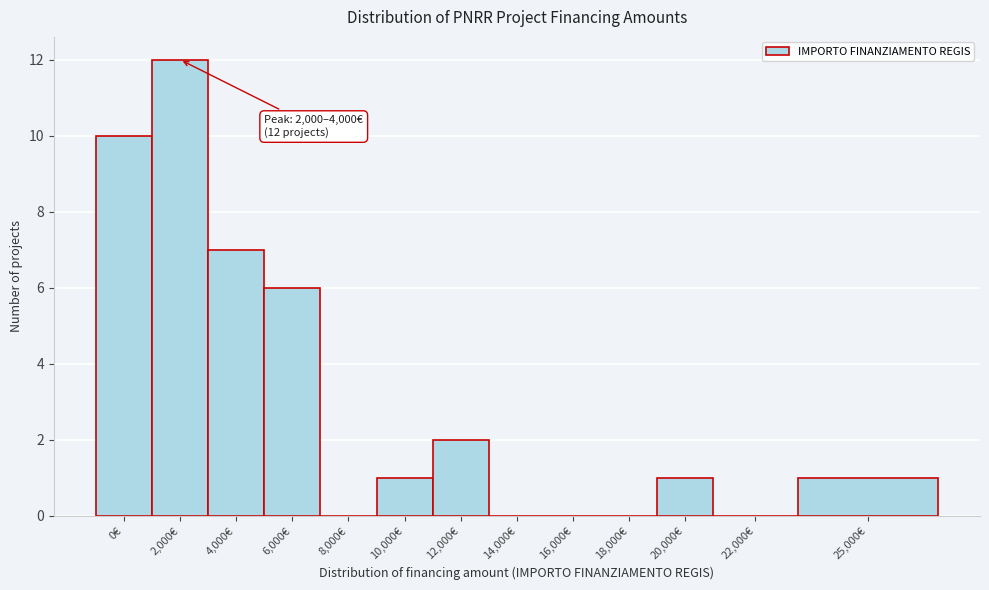

Reading left to right, transcribe all the data shown in this chart.

0€=10	2,000€=12	4,000€=7	6,000€=6	8,000€=0	10,000€=1	12,000€=2	14,000€=0	16,000€=0	18,000€=0	20,000€=1	22,000€=0	25,000€=1